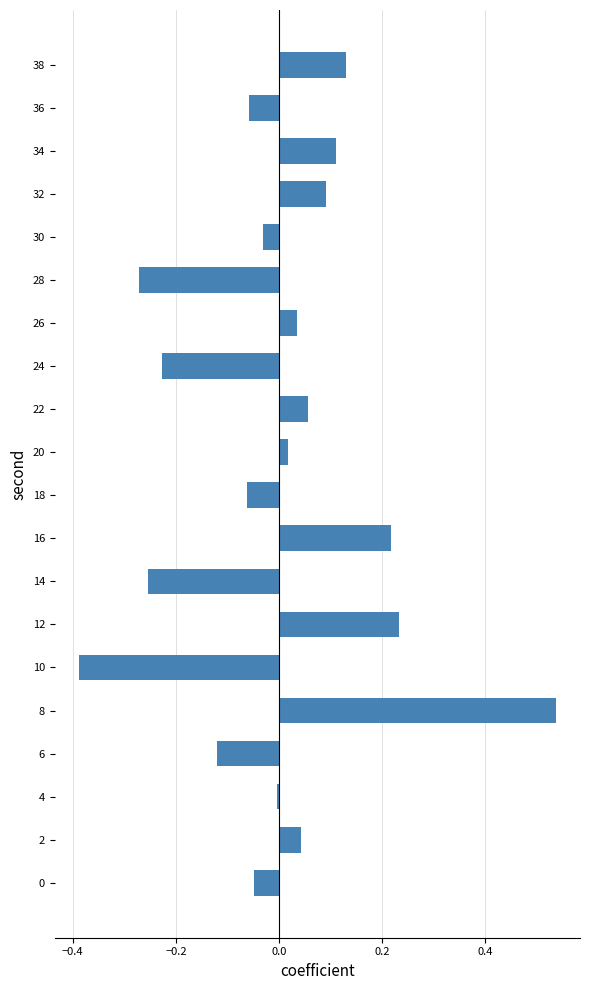

At which category does the chart reach its peak across all series?

8